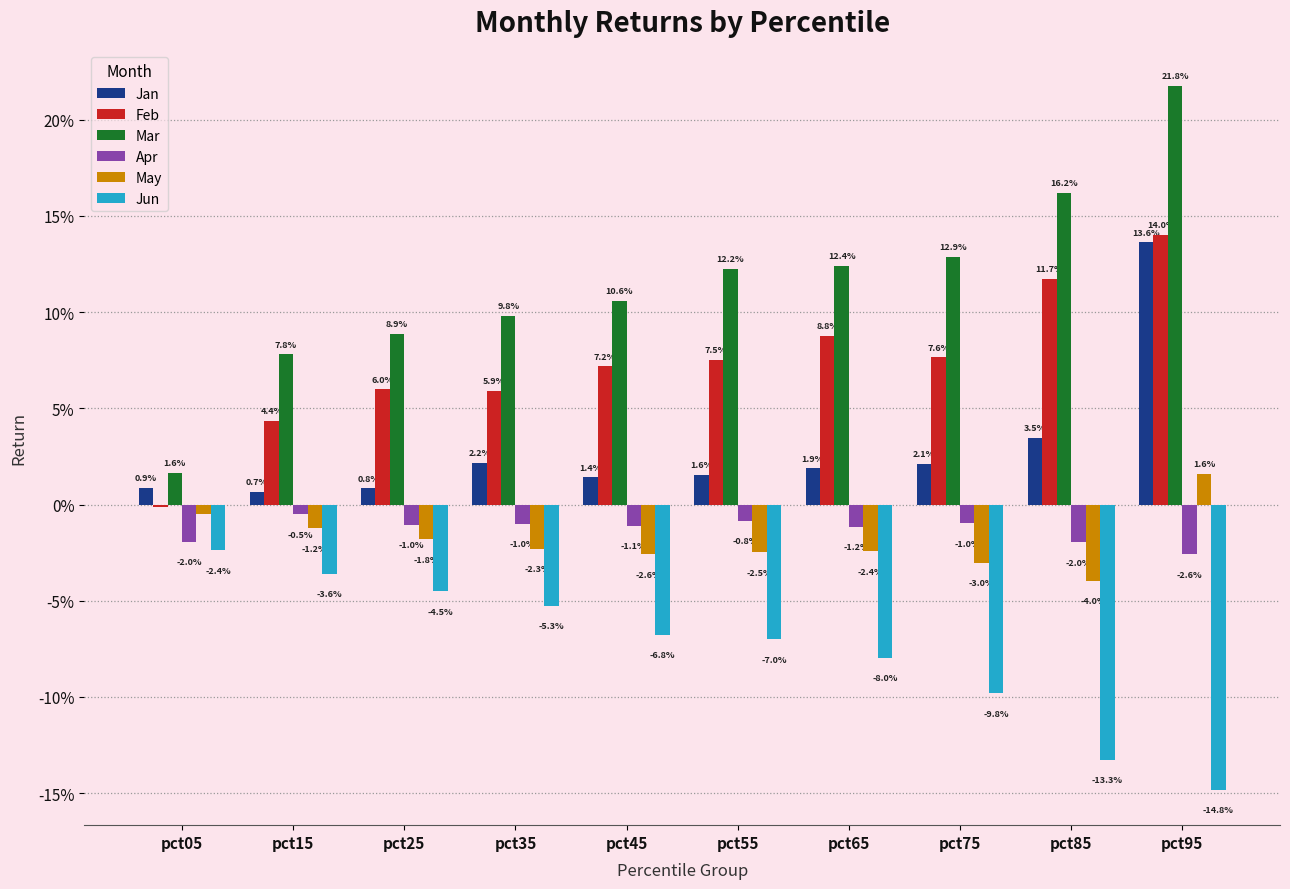

Reading left to right, list all the values displayed in this chart.

Jan: pct05=0.0	pct15=0.0	pct25=0.0	pct35=0.0	pct45=0.0	pct55=0.0	pct65=0.0	pct75=0.0	pct85=0.0	pct95=0.1
Feb: pct05=-0.0	pct15=0.0	pct25=0.1	pct35=0.1	pct45=0.1	pct55=0.1	pct65=0.1	pct75=0.1	pct85=0.1	pct95=0.1
Mar: pct05=0.0	pct15=0.1	pct25=0.1	pct35=0.1	pct45=0.1	pct55=0.1	pct65=0.1	pct75=0.1	pct85=0.2	pct95=0.2
Apr: pct05=-0.0	pct15=-0.0	pct25=-0.0	pct35=-0.0	pct45=-0.0	pct55=-0.0	pct65=-0.0	pct75=-0.0	pct85=-0.0	pct95=-0.0
May: pct05=-0.0	pct15=-0.0	pct25=-0.0	pct35=-0.0	pct45=-0.0	pct55=-0.0	pct65=-0.0	pct75=-0.0	pct85=-0.0	pct95=0.0
Jun: pct05=-0.0	pct15=-0.0	pct25=-0.0	pct35=-0.1	pct45=-0.1	pct55=-0.1	pct65=-0.1	pct75=-0.1	pct85=-0.1	pct95=-0.1